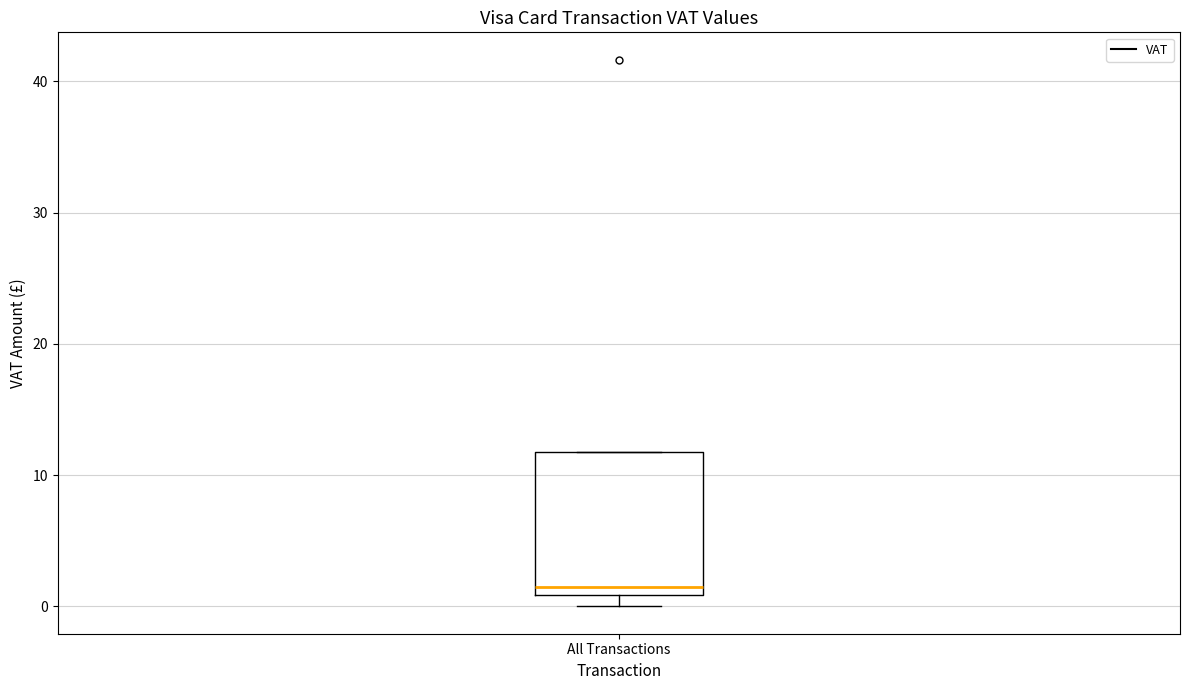

Read this box plot against the y-axis: the position of the median line, the range covered by the box, and the ends of both whiskers. The values are not printed on the chart, so give them approximately, as read against the axis.

median 2, box 1 to 12, whiskers 0 to 12